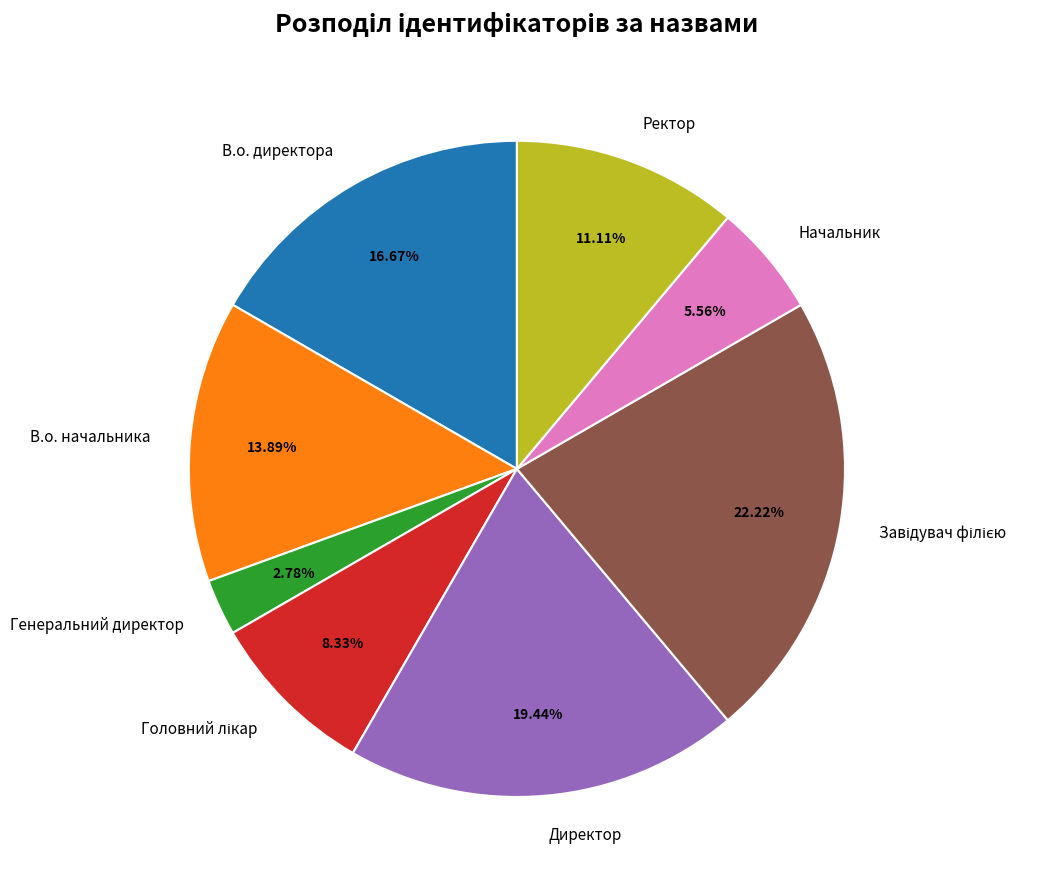

What is the smallest slice in the pie chart?

Генеральний директор